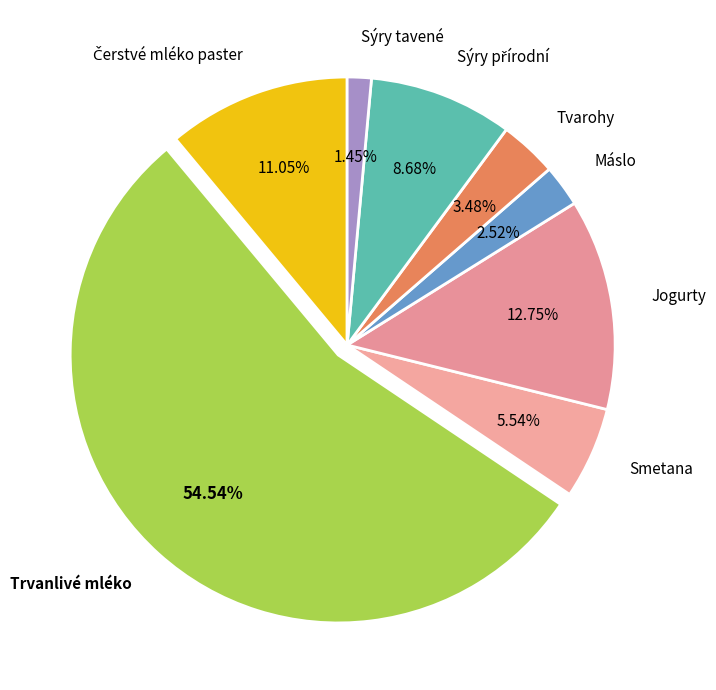

Which category has the smallest portion of the pie?

Sýry tavené